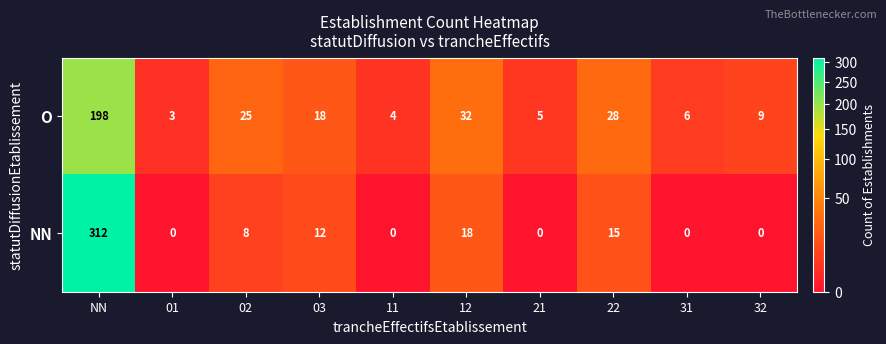

How many values in the O series are below 18?

5